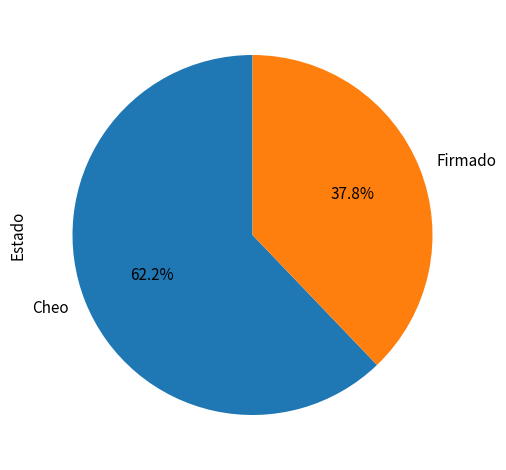

Between Cheo and Firmado, which is larger?

Cheo